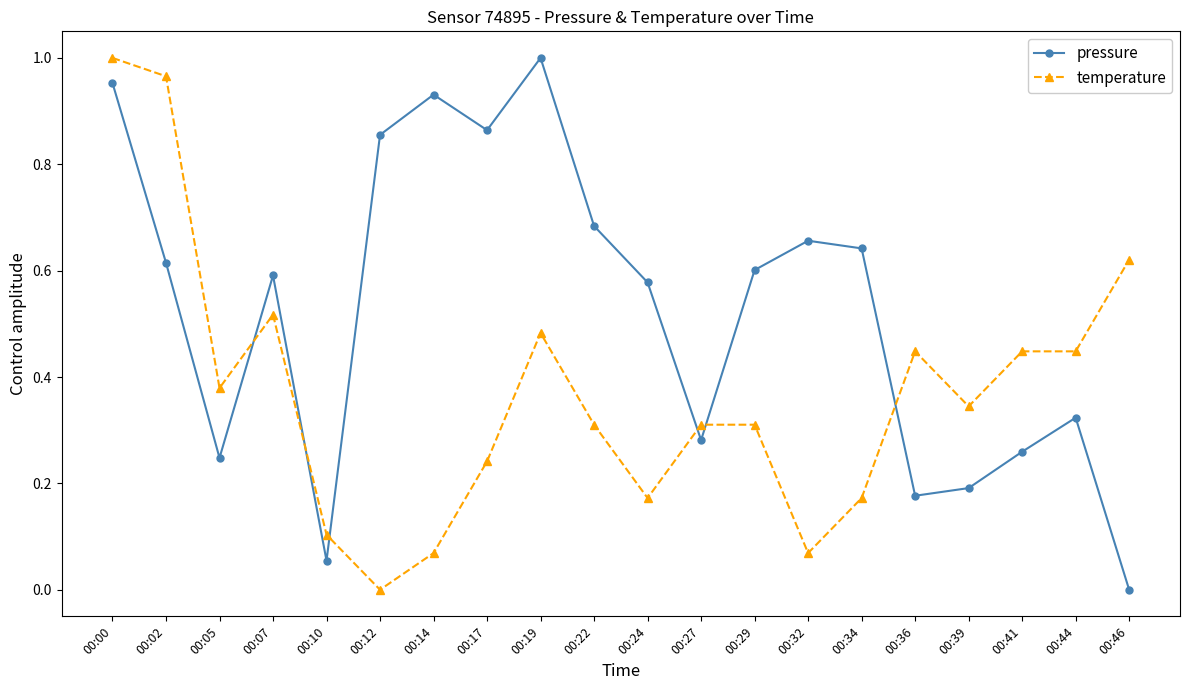

What is the sum of all pressure values?

10.5